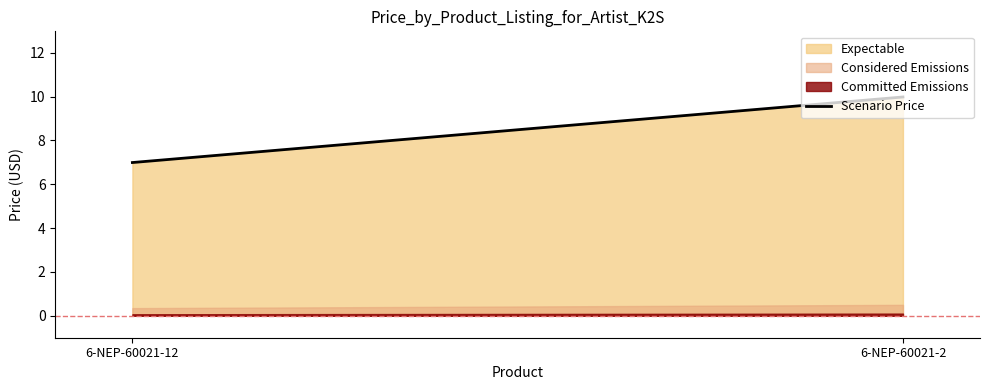

Reading right to left, extract all data points from this chart.

6-NEP-60021-2=10.0	6-NEP-60021-12=7.0